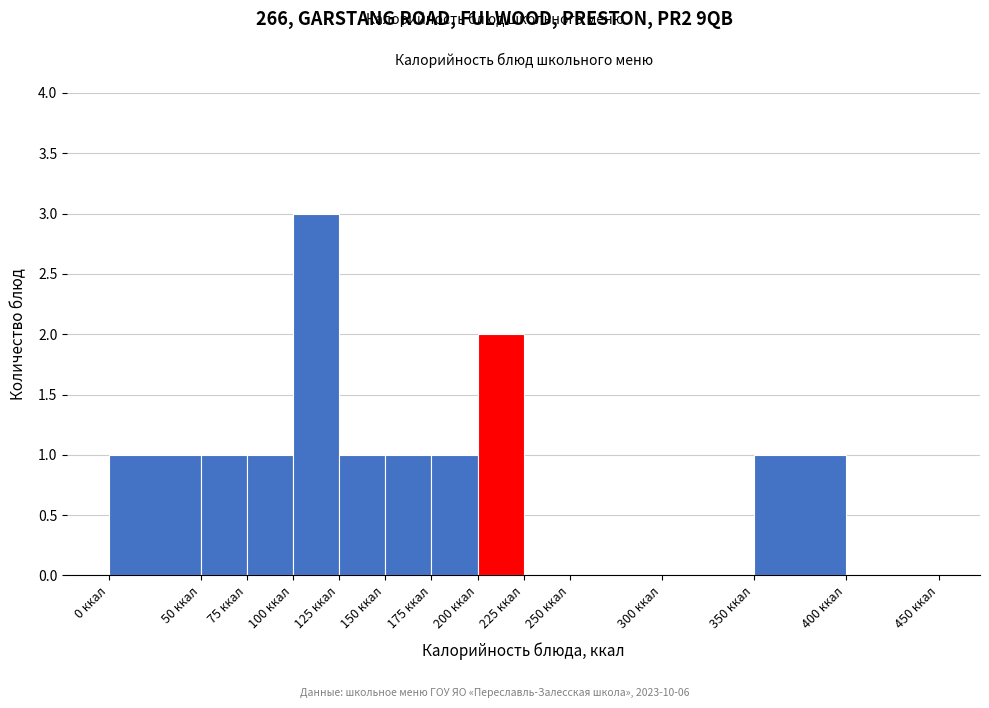

Which range on the x-axis has the tallest bar?

100 to 125